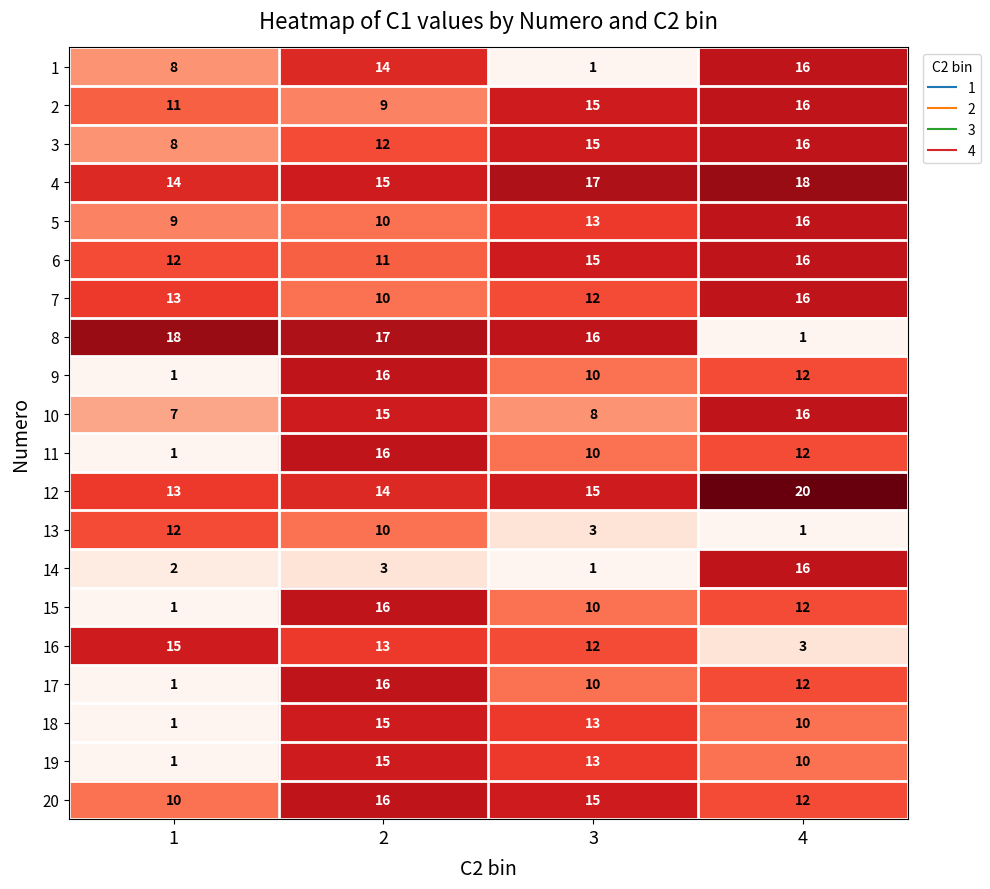

Is the value of 17 at 2 greater than the value of 11 at 4?

Yes